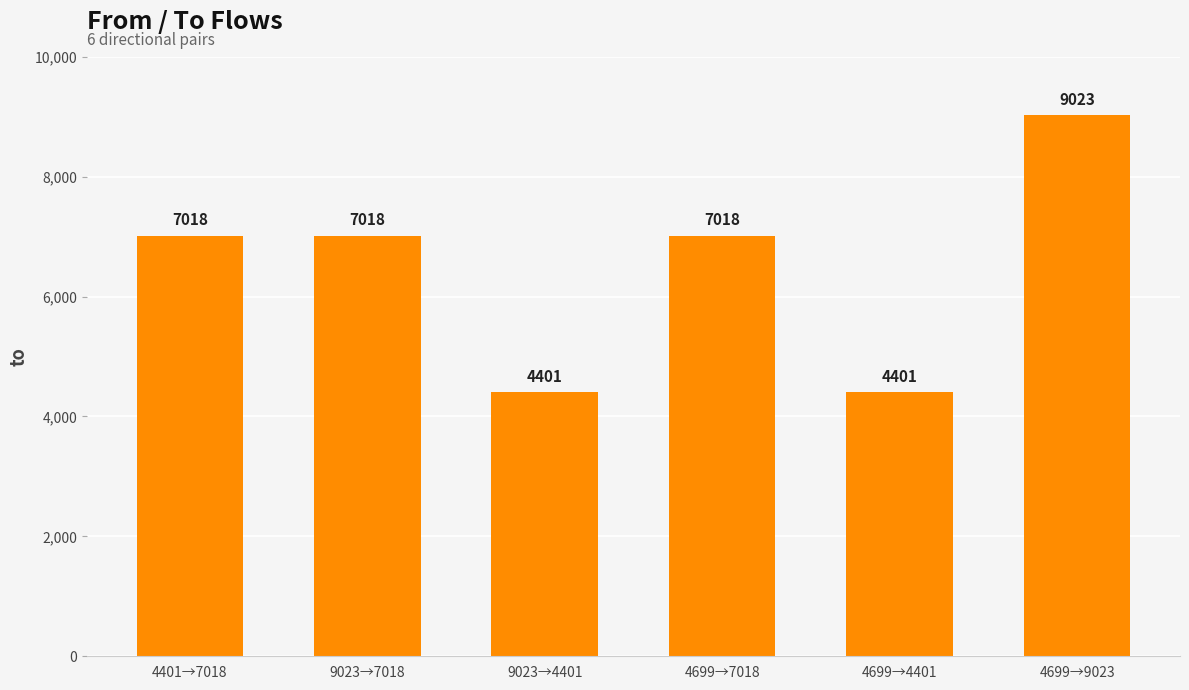

Count the values in the range 4401 to 7018.

5